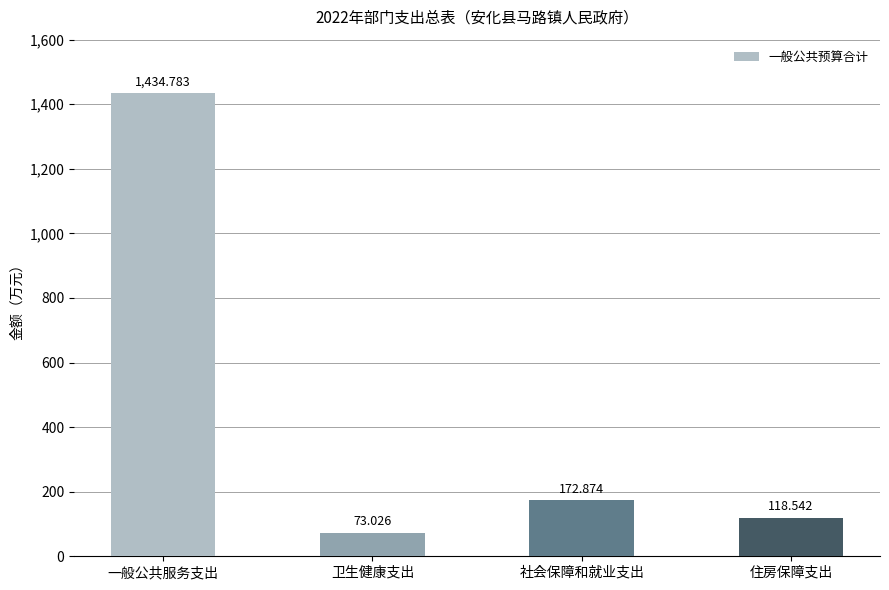

How many bars are there in total?

4